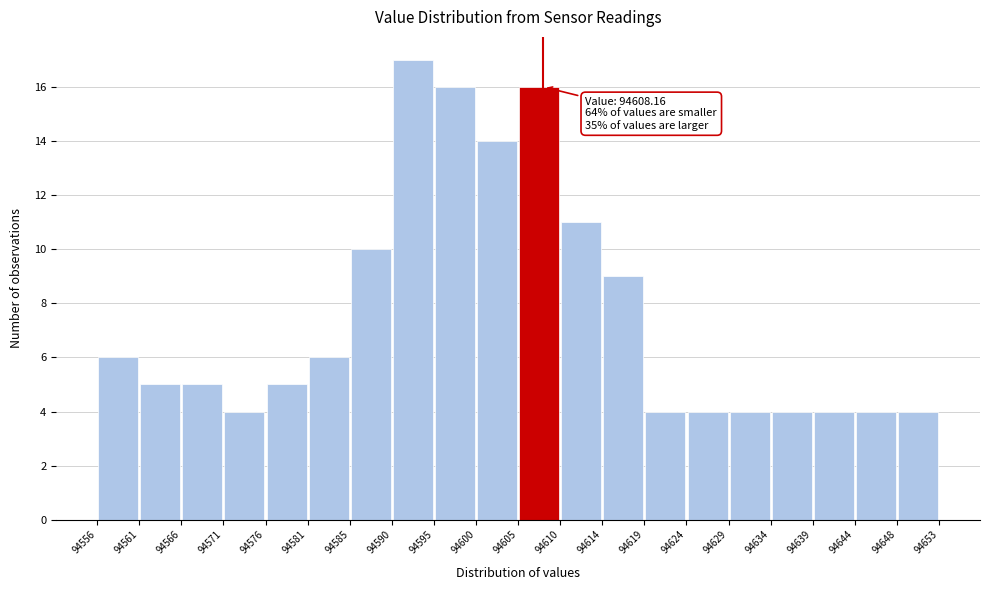

Over which range of the x-axis is the bar tallest?

94590 to 94595